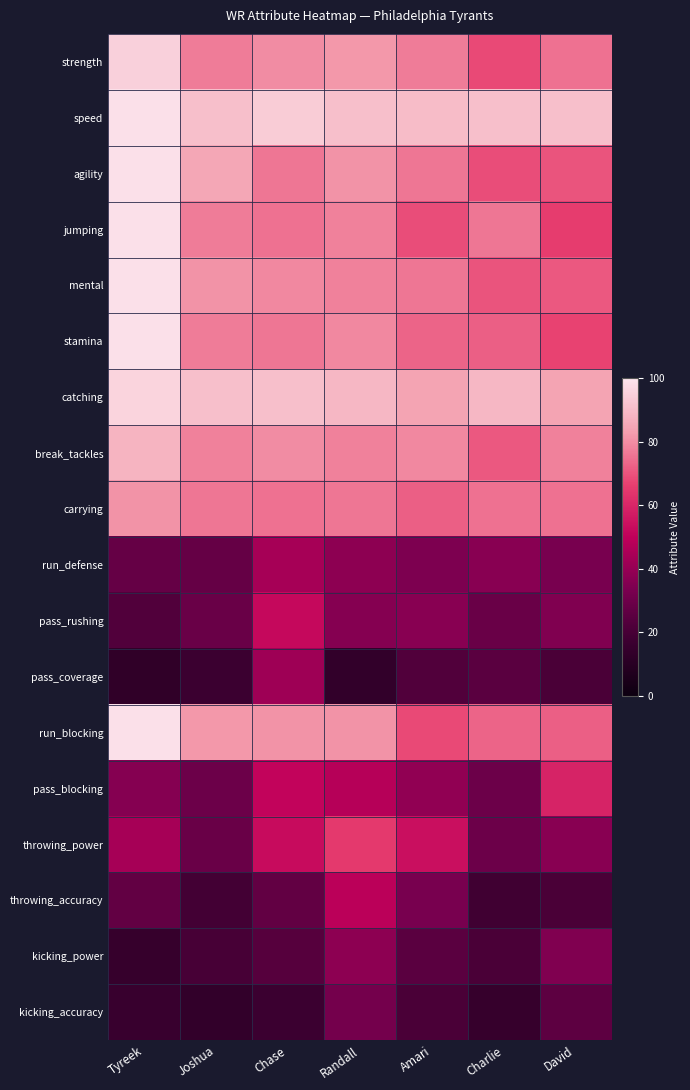

How many series are shown in this chart?

18